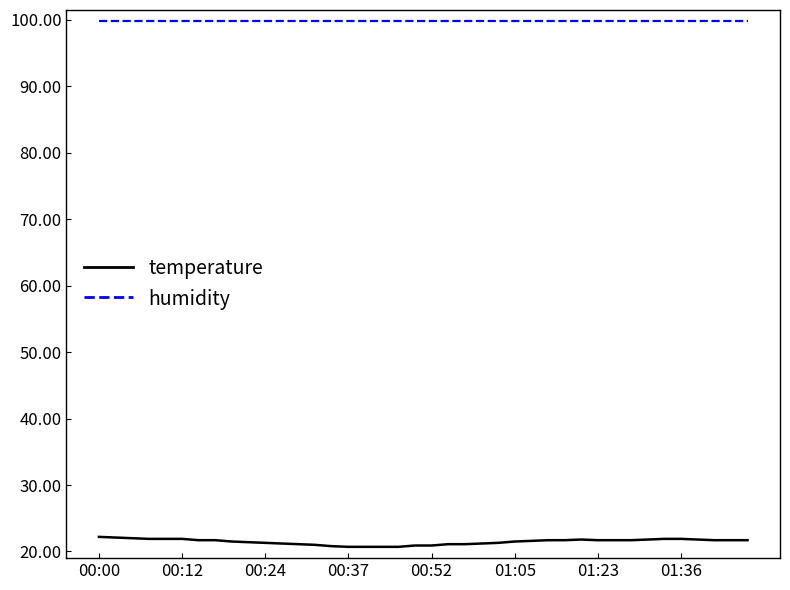

List the series in order of their overall mean, lowest first.

temperature, humidity